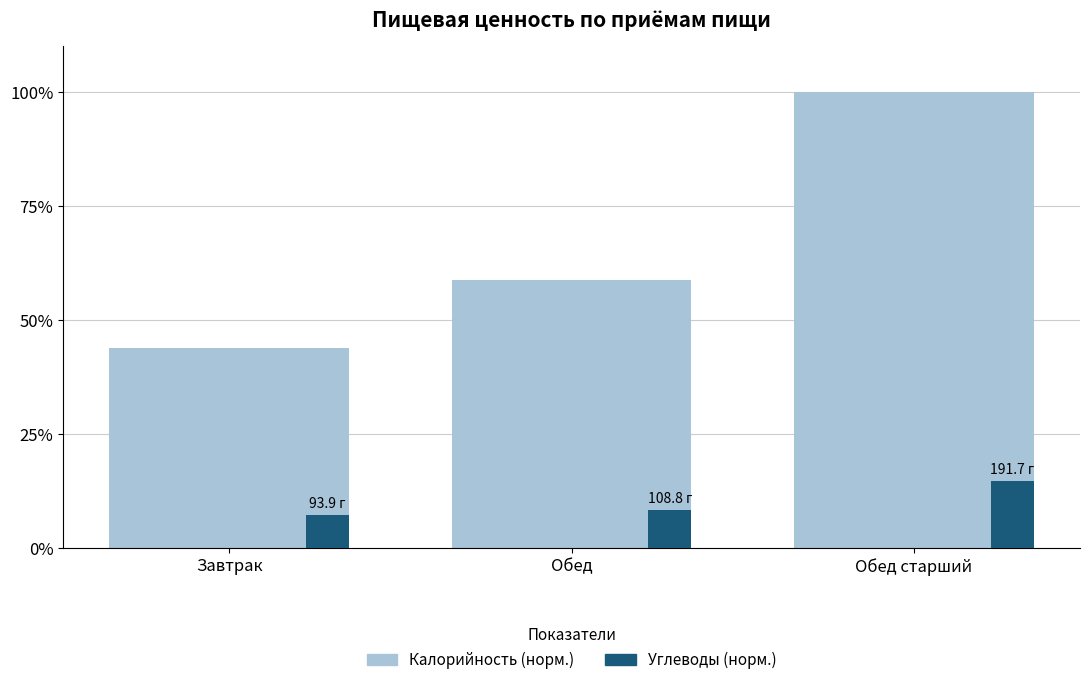

What is the difference between the Калорийность (норм.) values at Завтрак and Обед?

15.0